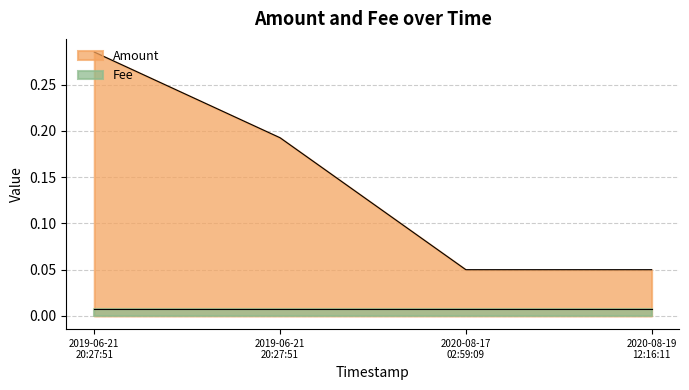

Rank the categories by value from highest to lowest.

2019-06-21 20:27:51, 2019-06-21 20:27:51, 2020-08-17 02:59:09, 2020-08-19 12:16:11